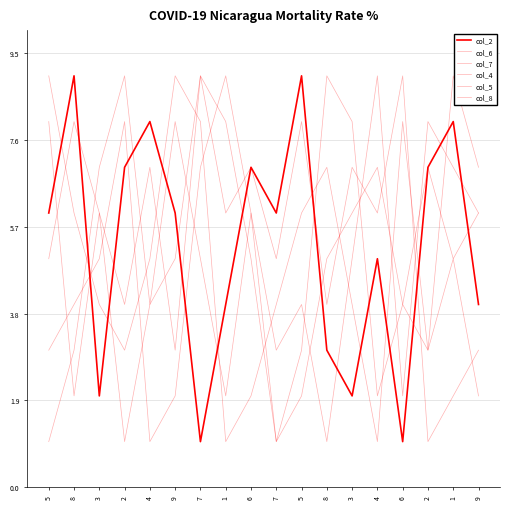

How many lines are shown in the chart?

6